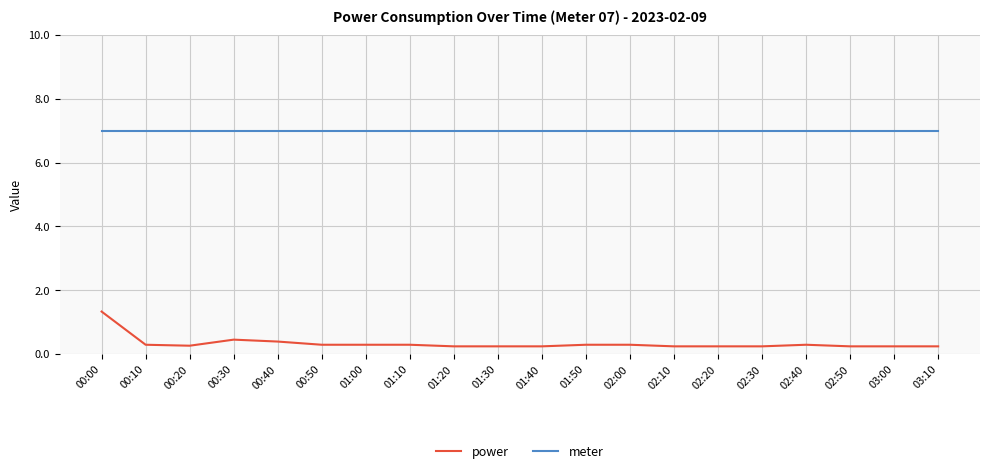

Rank the series by their average value, from lowest to highest.

power, meter